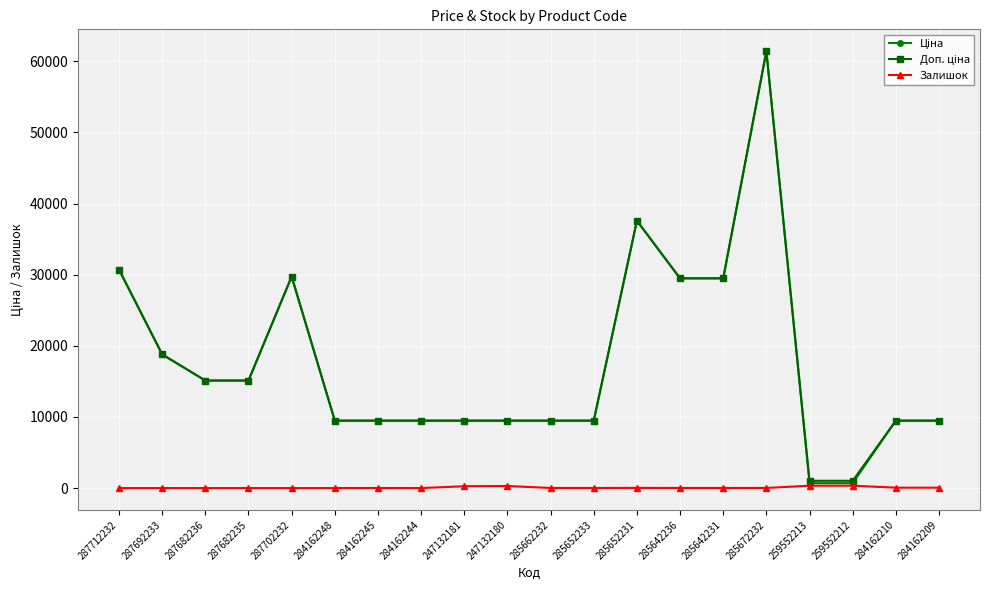

Does the chart have visible grid lines?

Yes